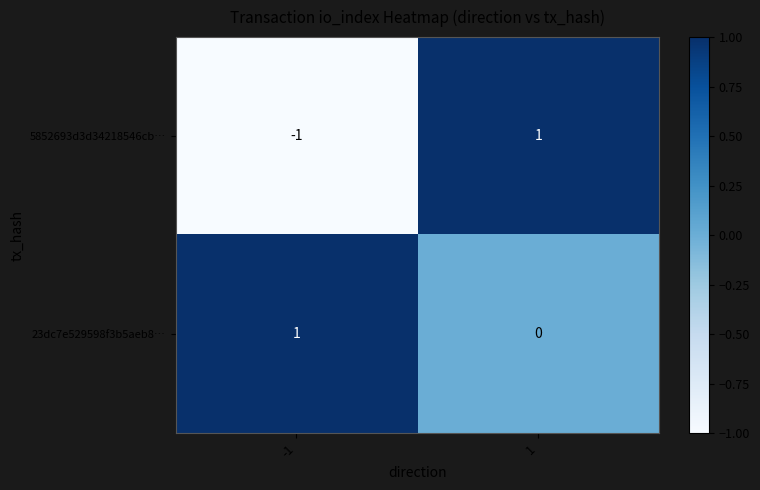

The value of 5852693d3d34218546cb… at -1 is -1. True or false?

True